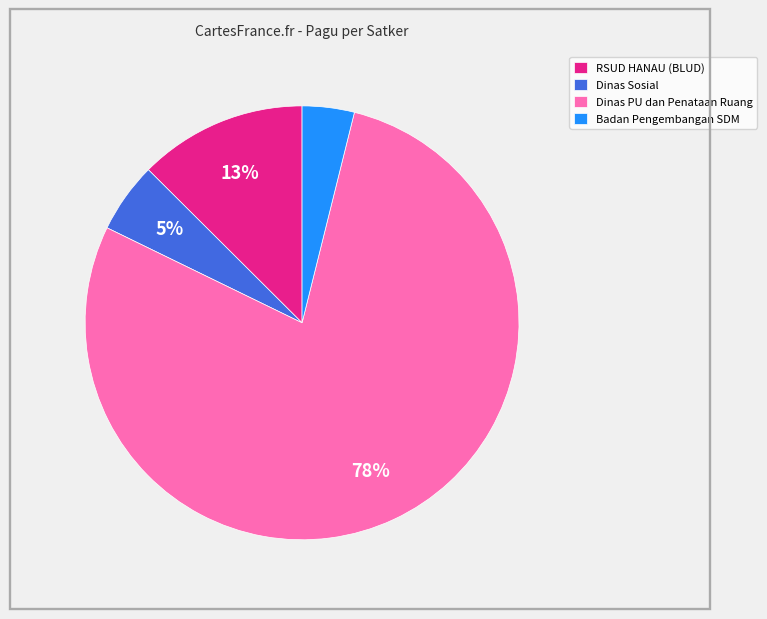

True or false: RSUD HANAU (BLUD) accounts for 13% of the total.

True